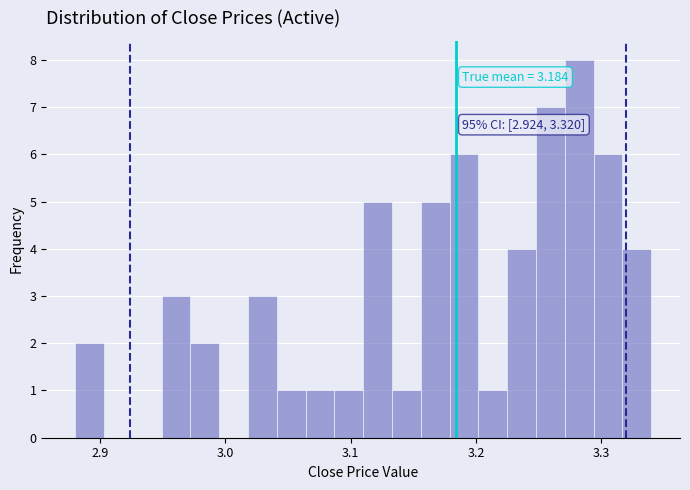

Around what value on the x-axis is the tallest bar? Give the approximate position of its centre, as read against the axis.

3.28